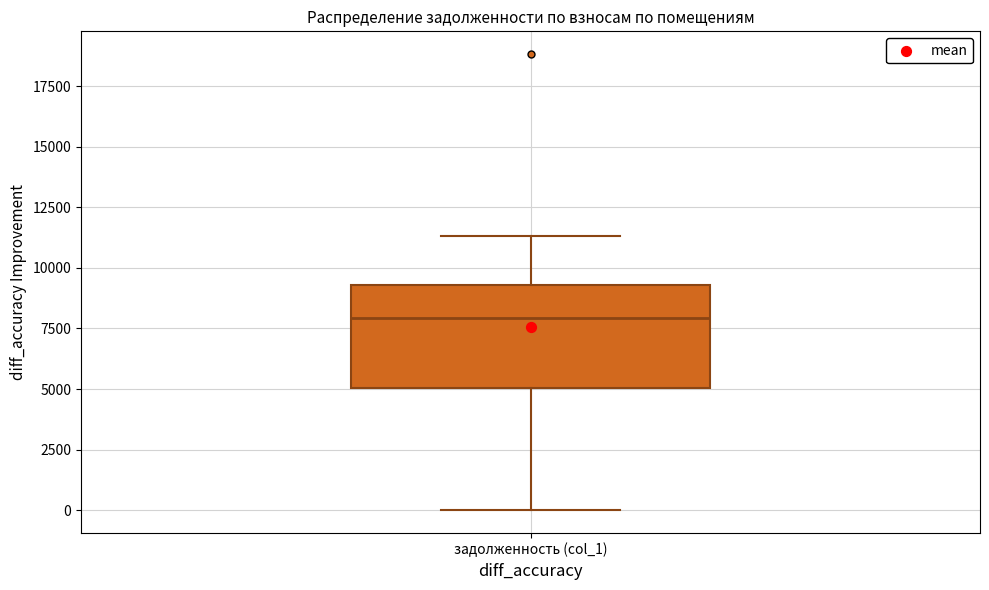

Transcribe this box plot: give where the median line is, the range the box spans, and where the two whiskers end, as read against the y-axis. The values are not printed on the chart, so give them approximately, as read against the axis.

median 8000, box 5000 to 9500, whiskers 0 to 11500